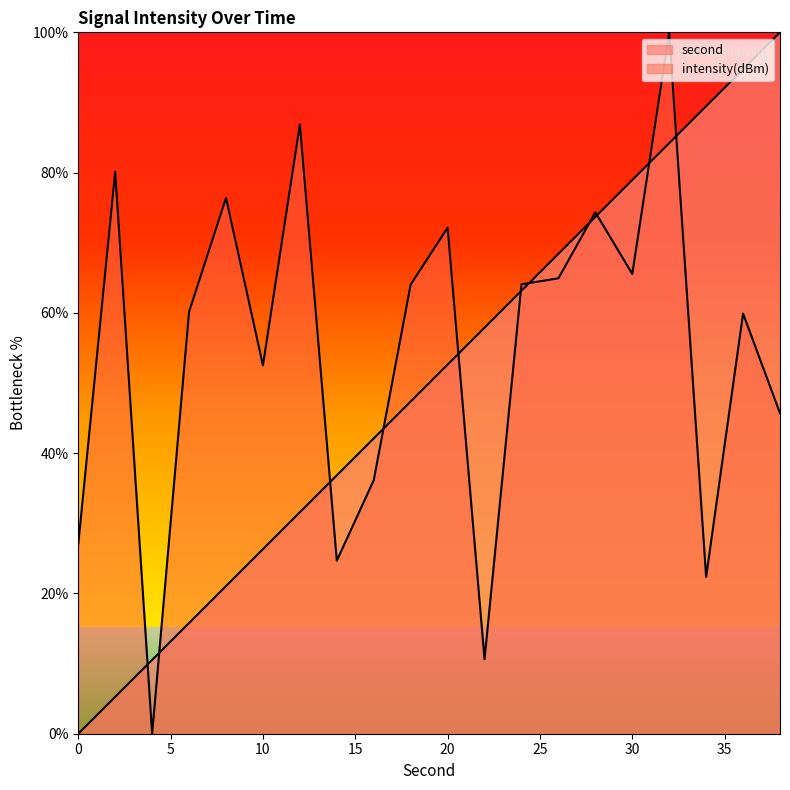

List the labels in order of intensity value, largest first.

32, 12, 2, 8, 28, 20, 30, 26, 24, 18, 6, 36, 10, 38, 16, 0, 14, 34, 22, 4